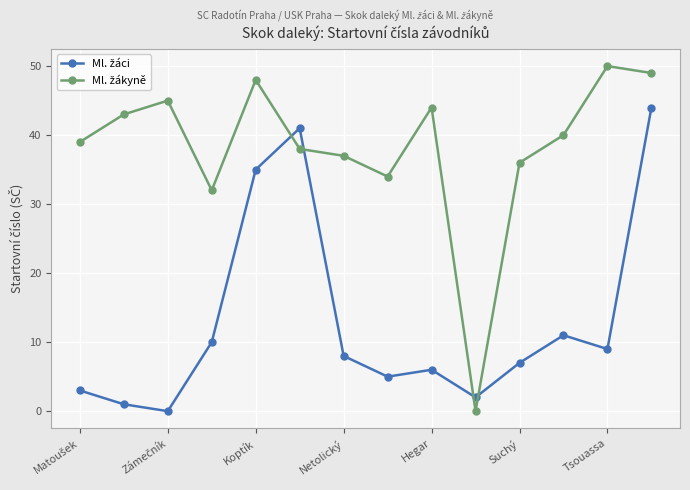

At how many categories does at least one series exceed 15?

13